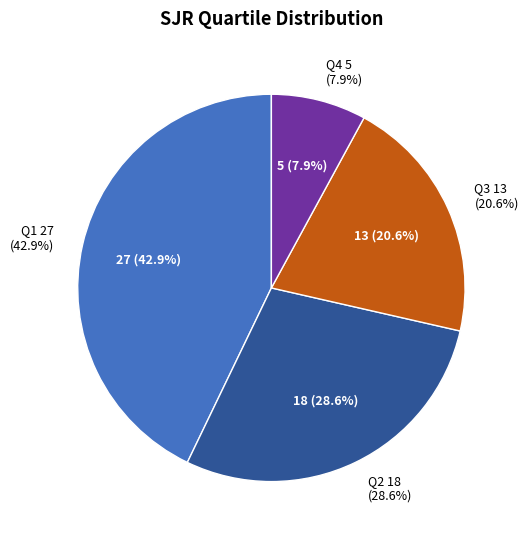

Which slice is the largest?

Q1